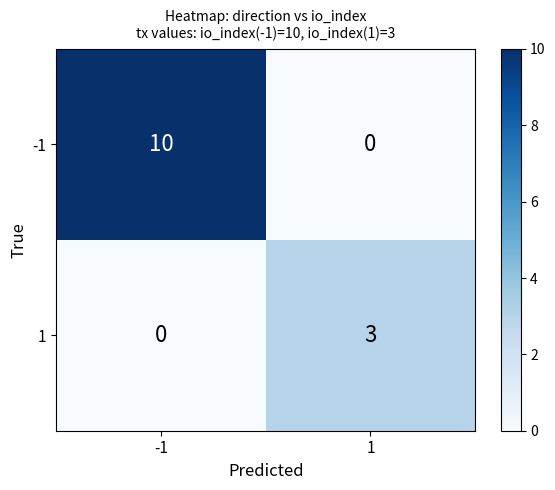

Which category has the highest value across all series?

-1